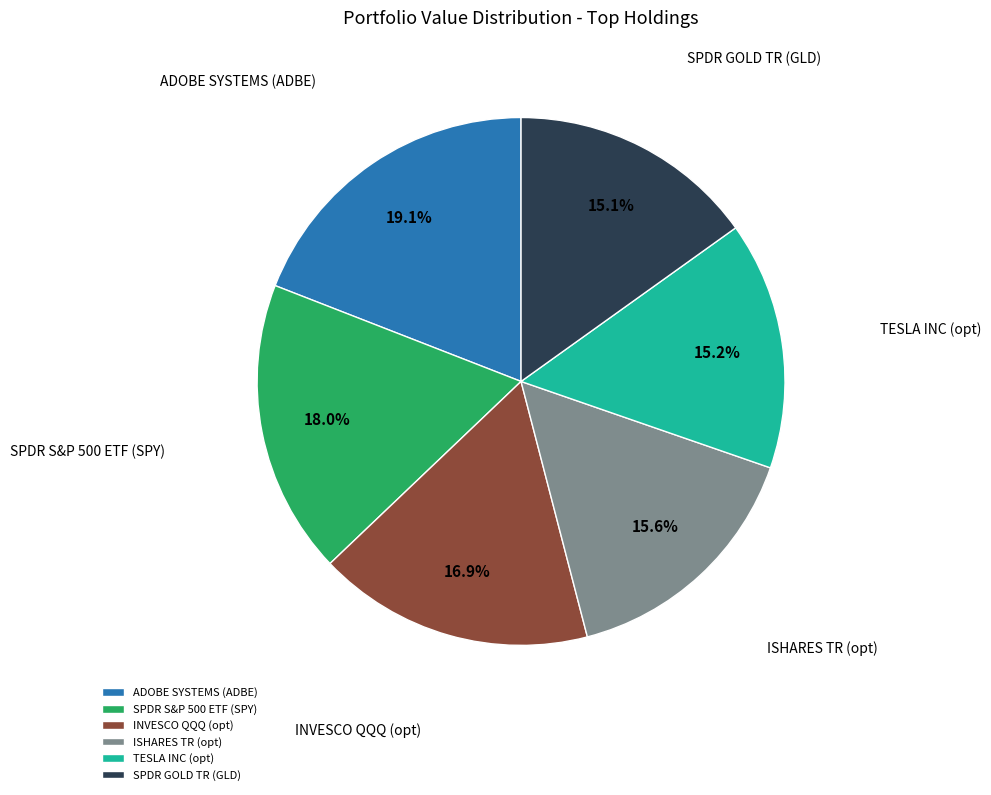

Does any single category account for the majority?

No